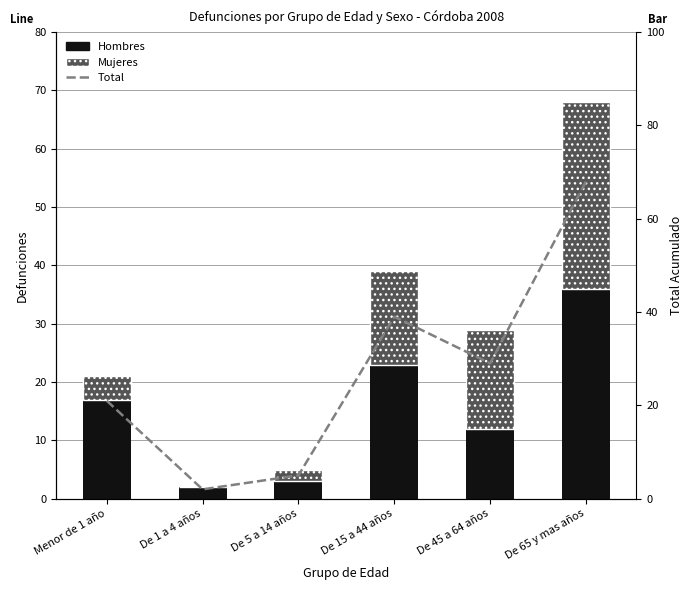

Which series has the largest range (max minus min)?

Total